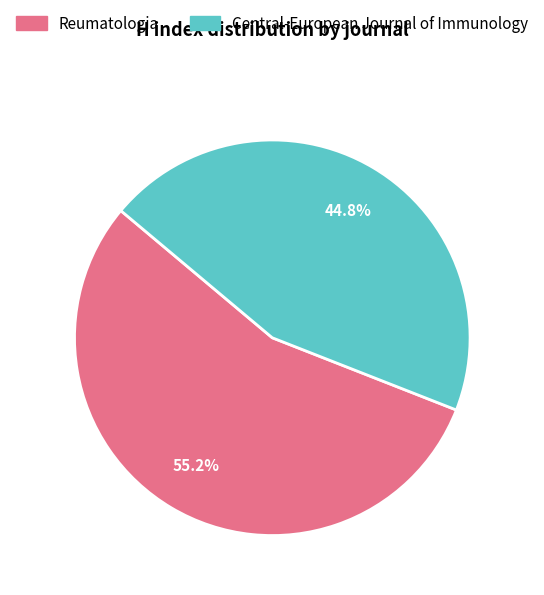

How many slices are in this pie chart?

2